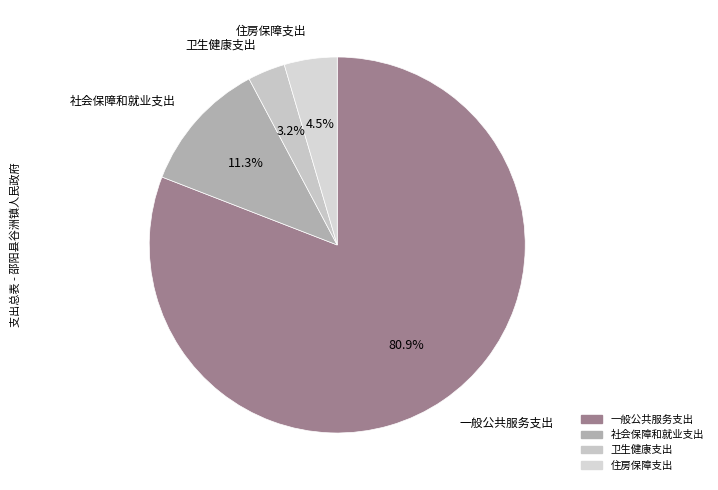

To the nearest percent, what is the difference between the 一般公共服务支出 and 社会保障和就业支出 slice percentages?

70%